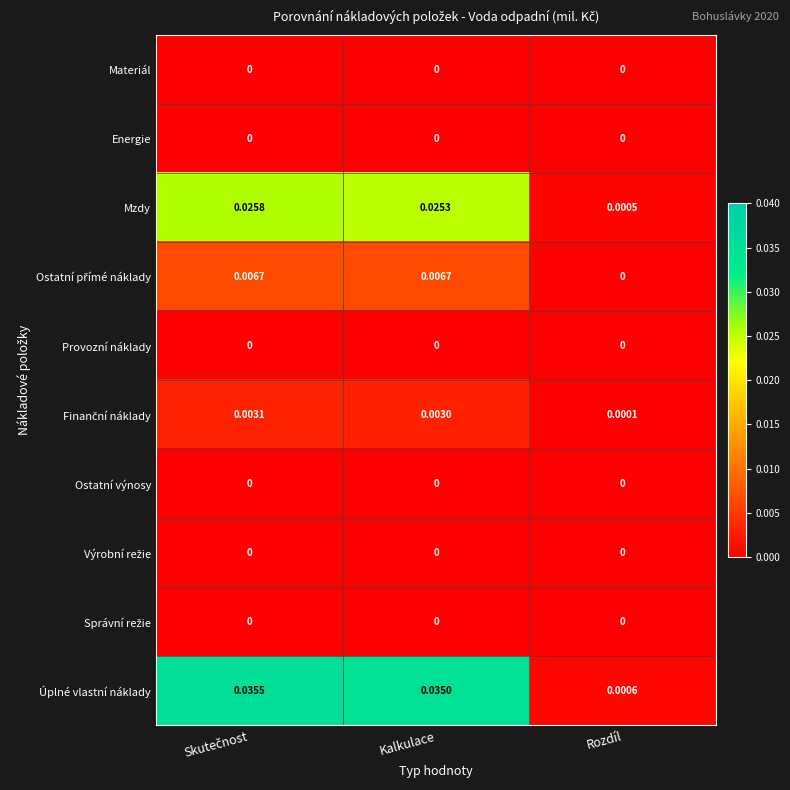

Which series has the largest total across all categories?

Úplné vlastní náklady